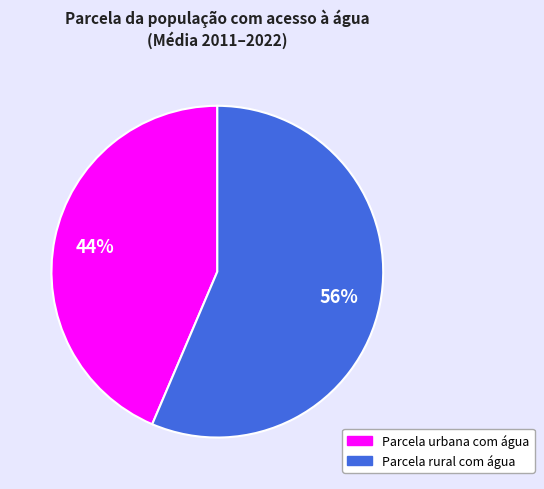

Count the number of slices in the pie.

2